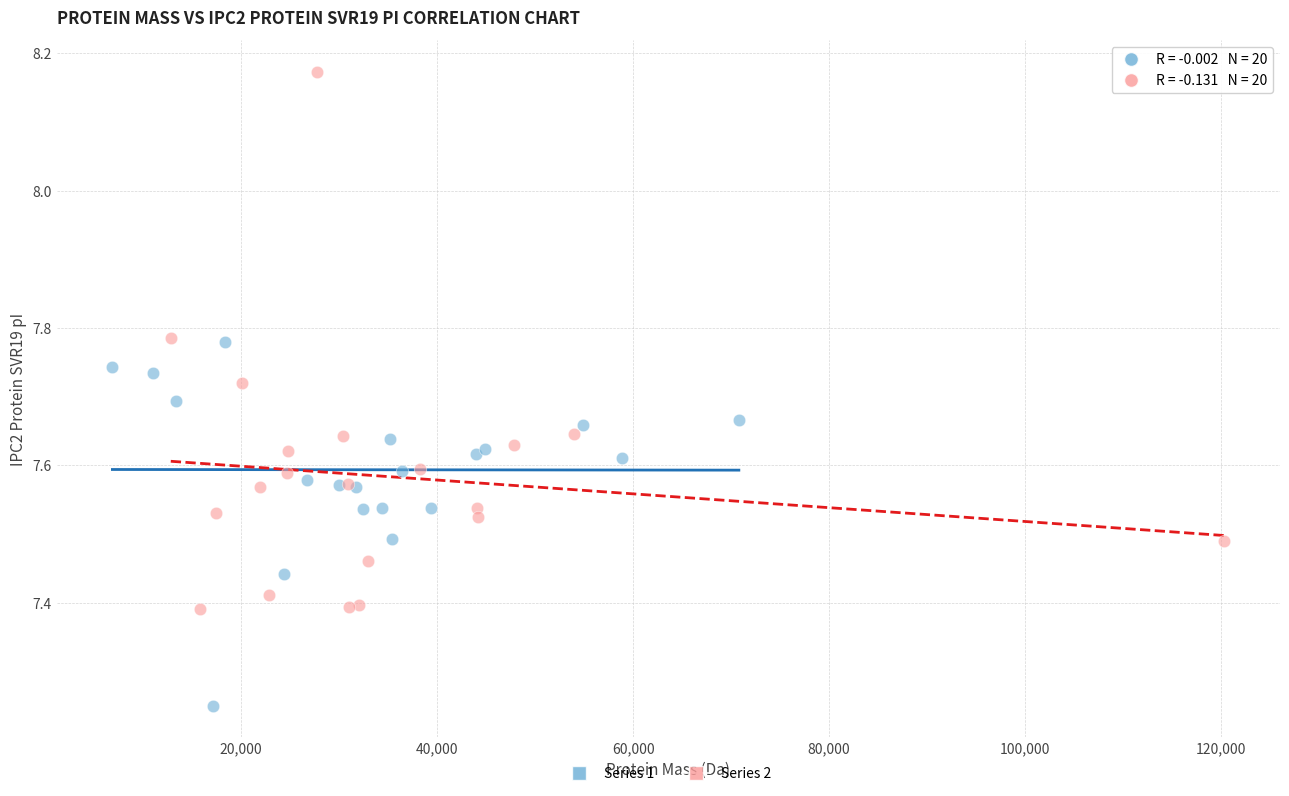

Which series reaches the minimum Y coordinate?

Series 1